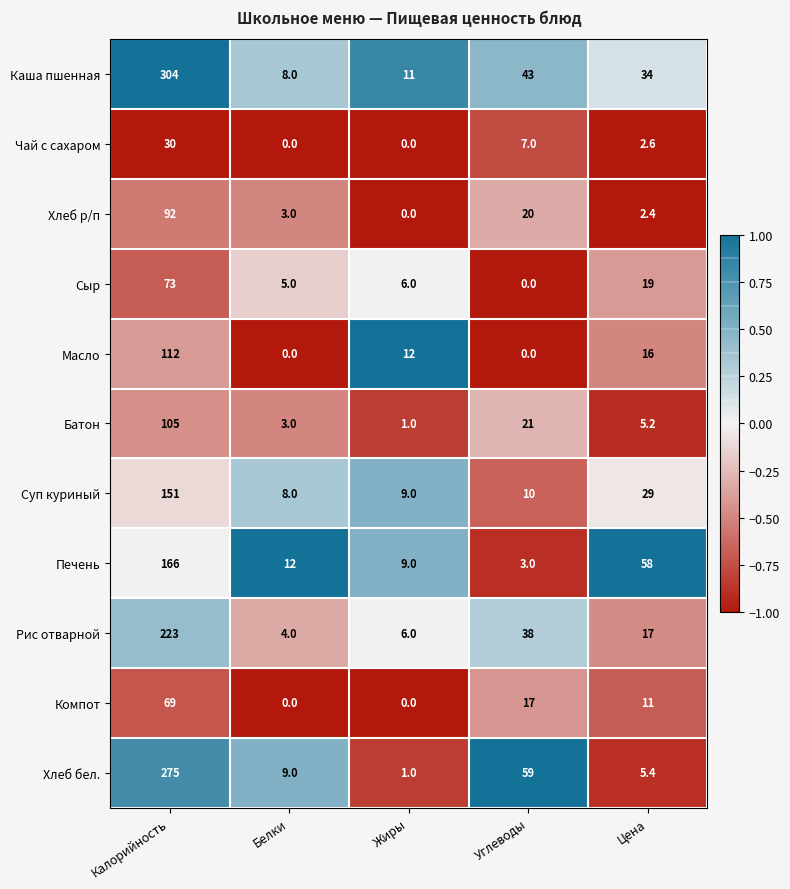

At which label is Сыр closest to 36?

Цена